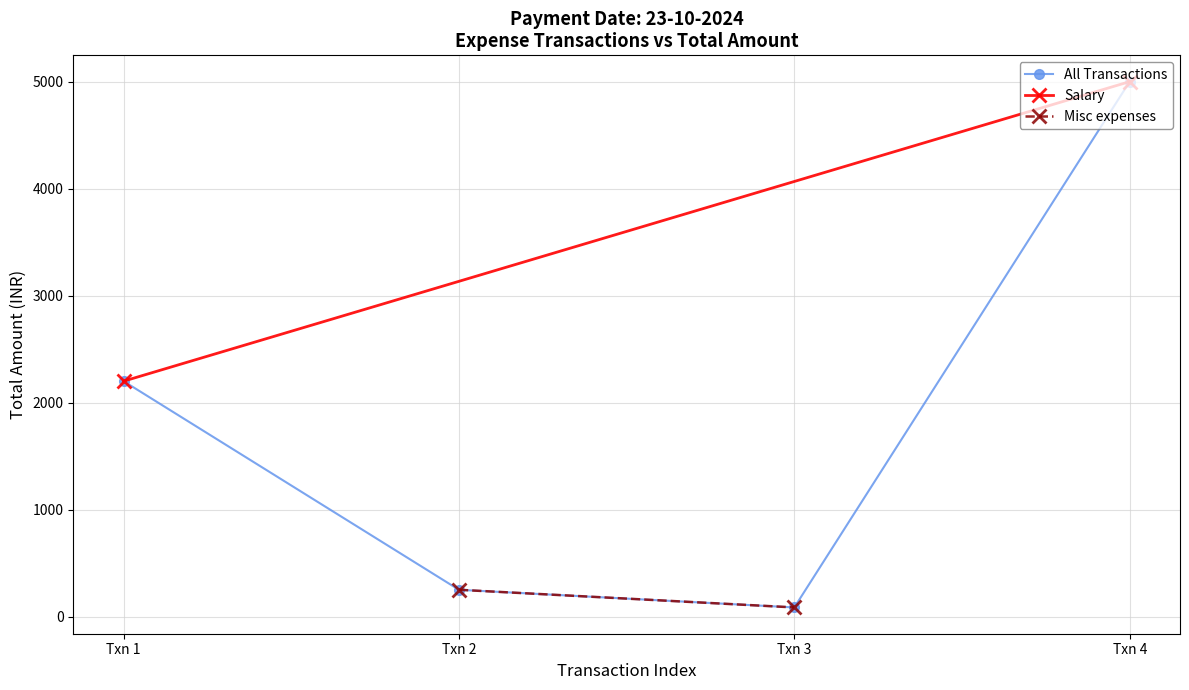

What is the value of the All Transactions point at the 2nd from the left?

250